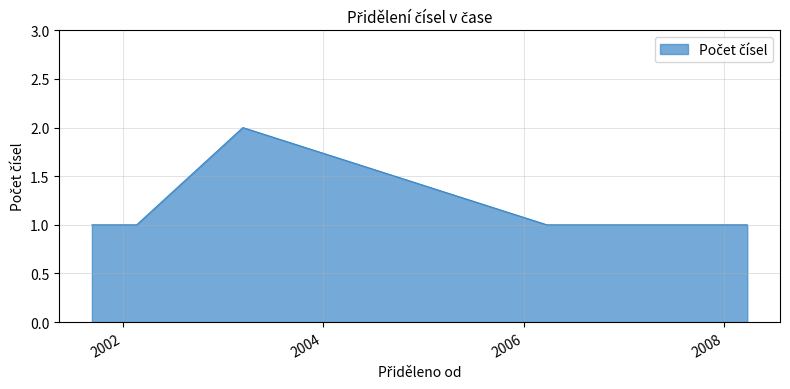

What is the ratio of the value at 1 to the value at 19?

1.0